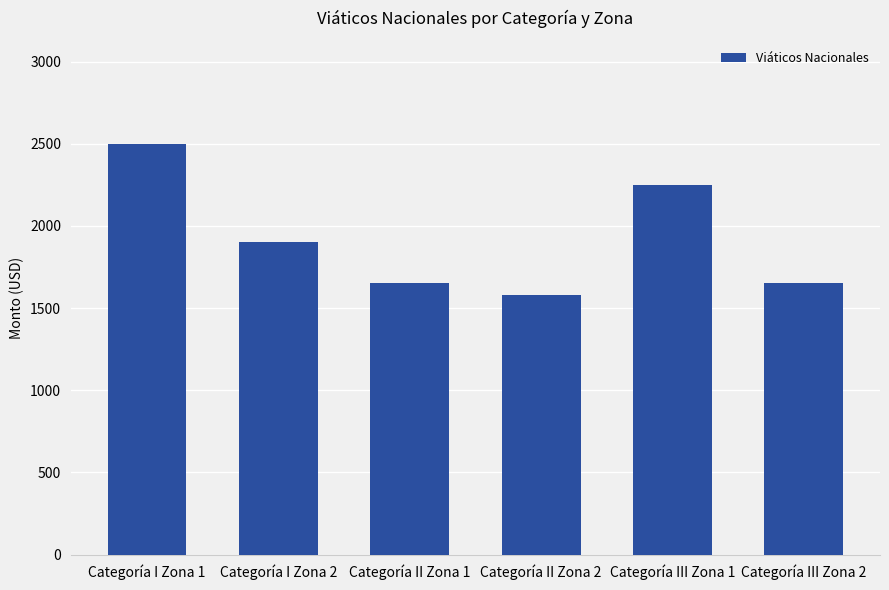

Where is the data nearest to the value 2040?

Categoría I Zona 2